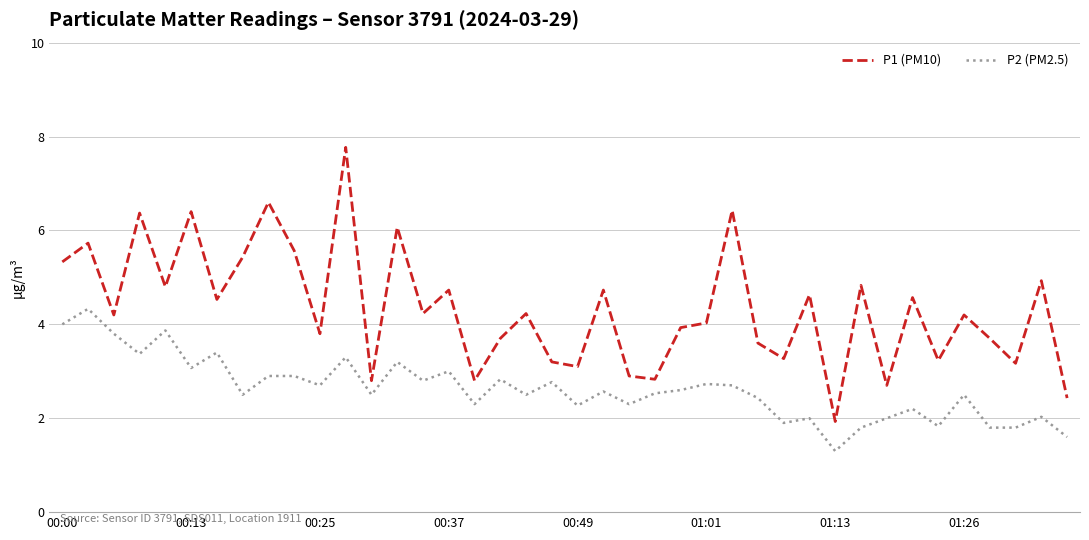

Reading left to right, list all the values displayed in this chart.

P1 (PM10): 5.3	5.7	4.2	6.4	4.8	6.4	4.5	5.4	6.6	5.6	3.8	7.8	2.8	6.1	4.2	4.7	2.8	3.7	4.2	3.2	3.1	4.7	2.9	2.8	3.9	4.0	6.4	3.6	3.3	4.6	1.9	4.8	2.7	4.6	3.2	4.2	3.7	3.2	4.9	2.4
P2 (PM2.5): 4.0	4.3	3.8	3.4	3.9	3.1	3.4	2.5	2.9	2.9	2.7	3.3	2.5	3.2	2.8	3.0	2.3	2.8	2.5	2.8	2.3	2.6	2.3	2.5	2.6	2.7	2.7	2.4	1.9	2.0	1.3	1.8	2.0	2.2	1.8	2.5	1.8	1.8	2.0	1.6